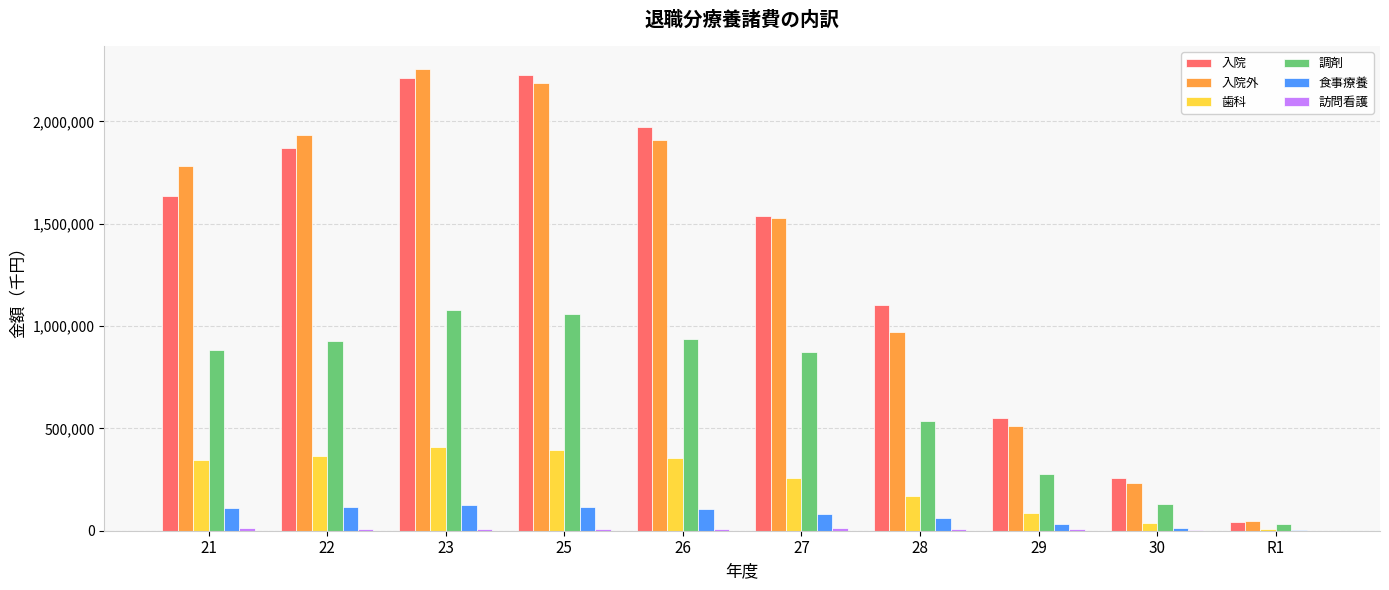

What is the maximum value shown in the chart?

2254449